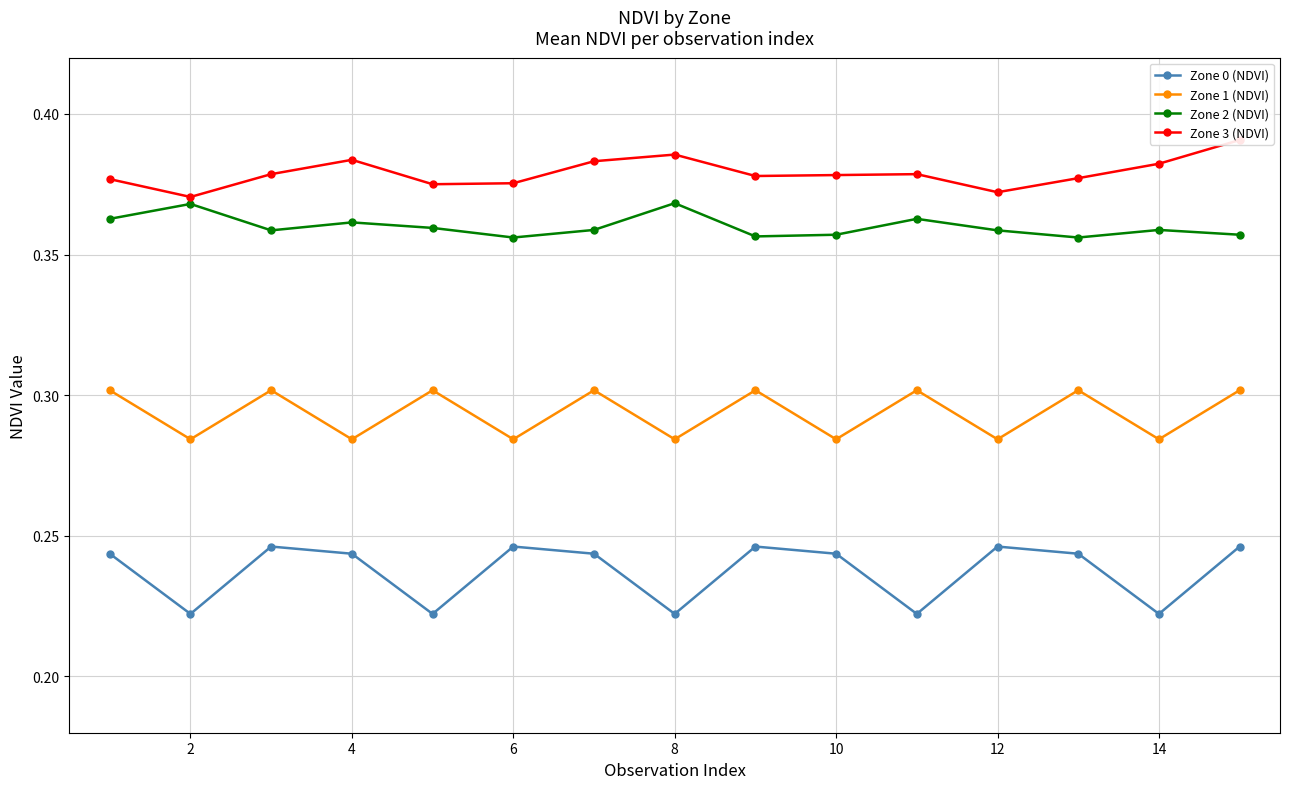

What is the value of the Zone 2 (NDVI) point at the 9th from the left?

0.4